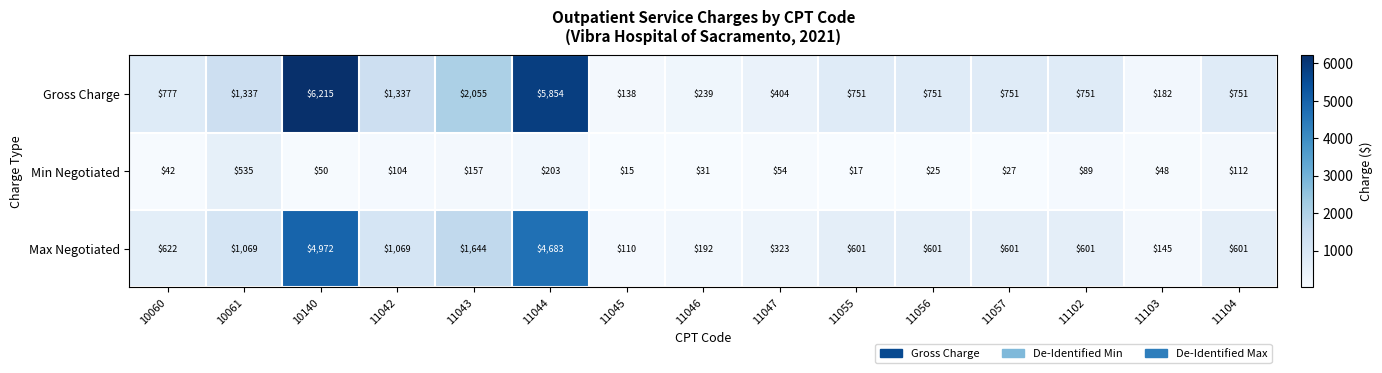

Rank the series at 11043 from lowest to highest value.

Min Negotiated, Max Negotiated, Gross Charge